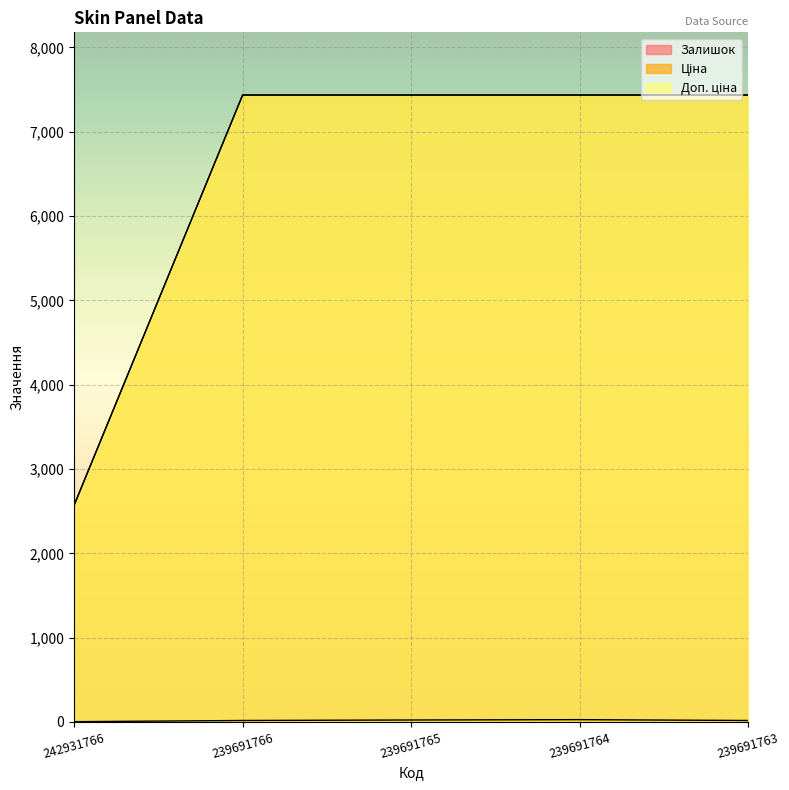

What is the difference between the highest and lowest values at 239691763?

7419.2